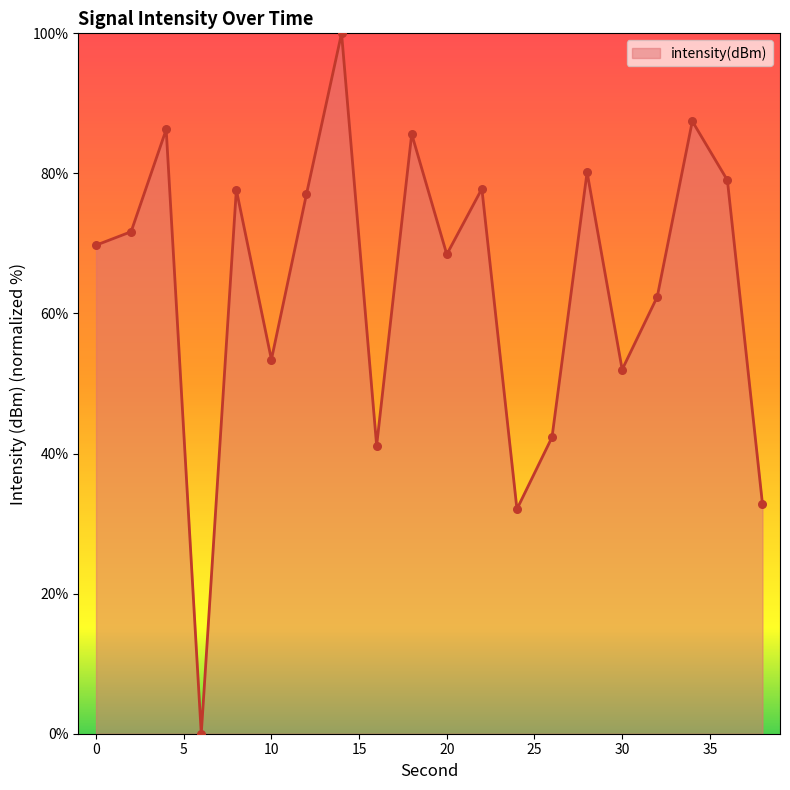

What is the greatest value displayed?

100.0